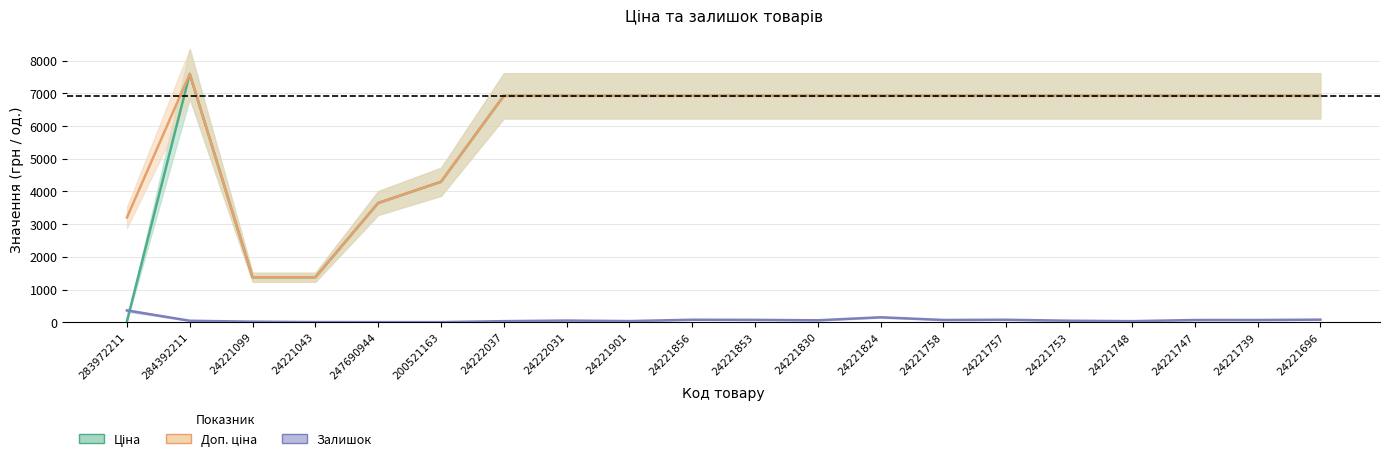

True or false: Доп. ціна has a value of 6925.7 at 24222031.

True